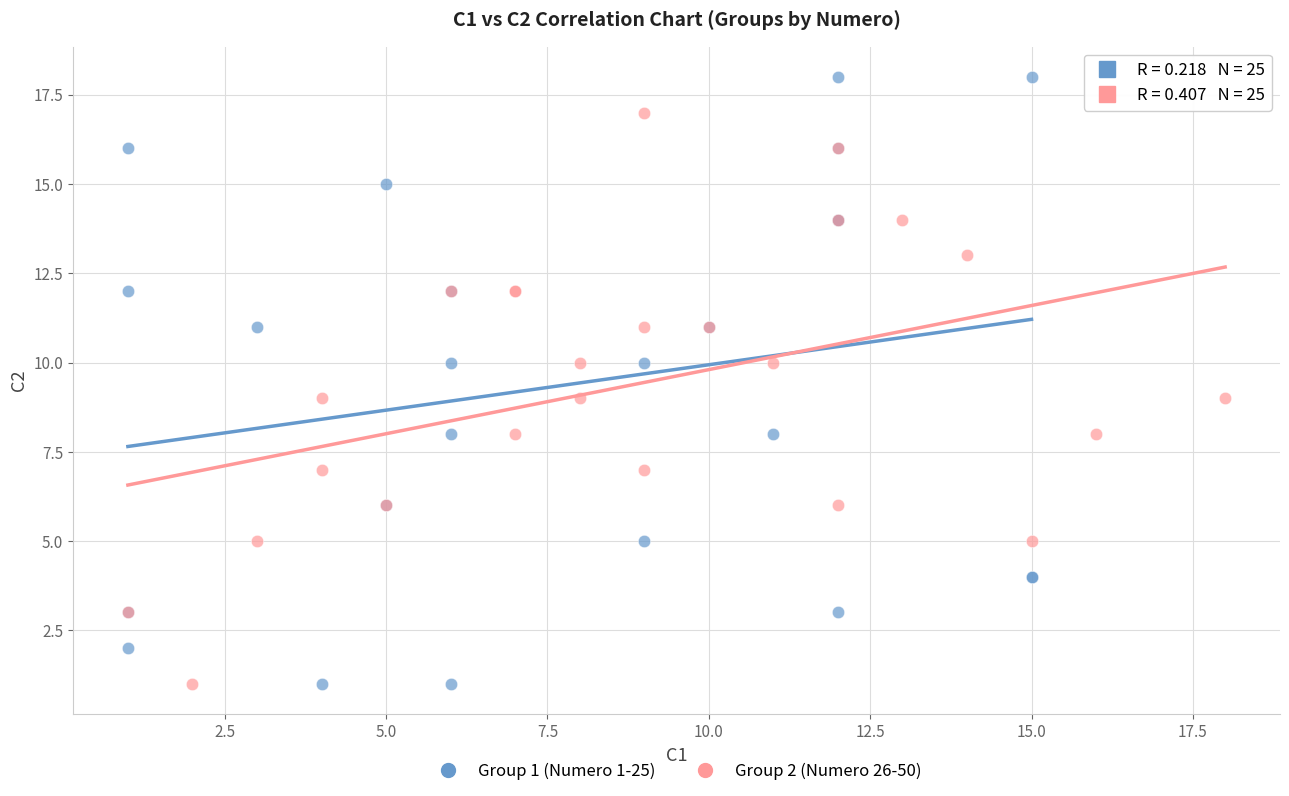

Which series reaches the maximum Y coordinate?

Group 1 (Numero 1-25)